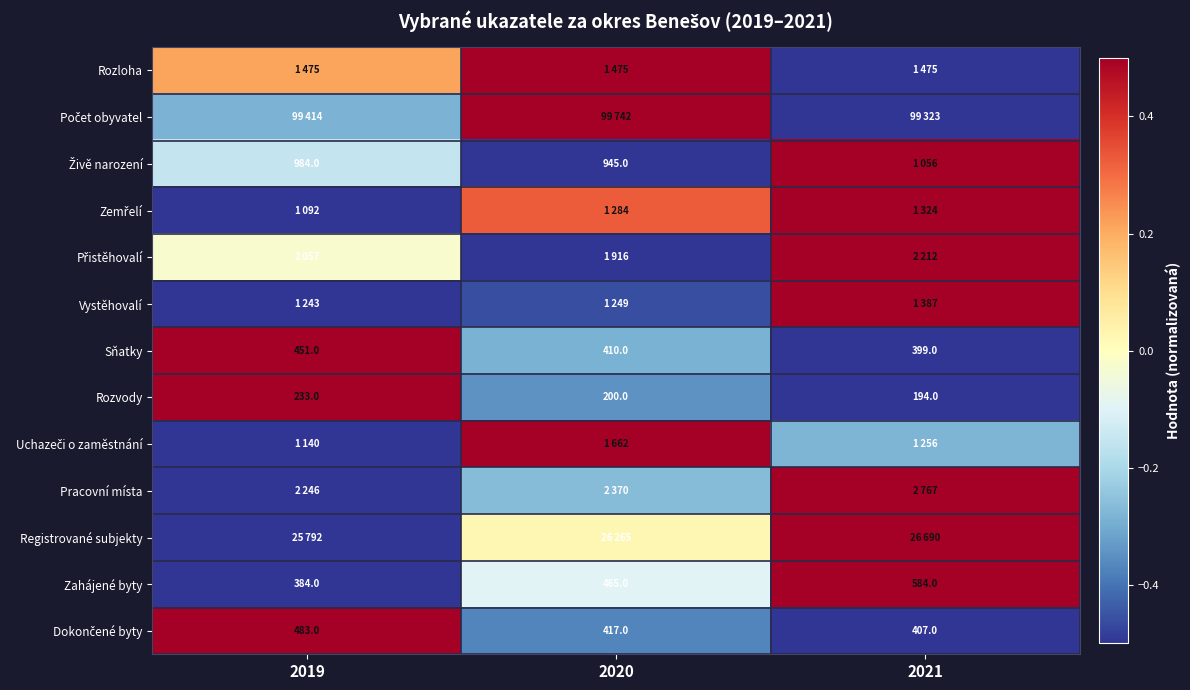

At which category is the sum across all series the highest?

2021